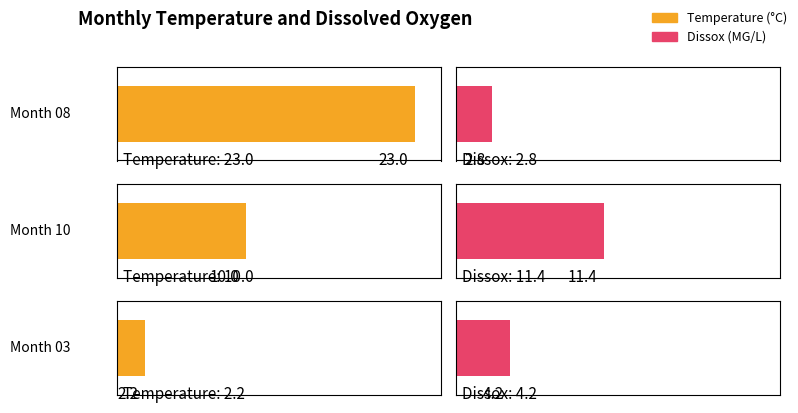

Is the value of Temperature at 03 greater than the value of Dissox at 03?

No